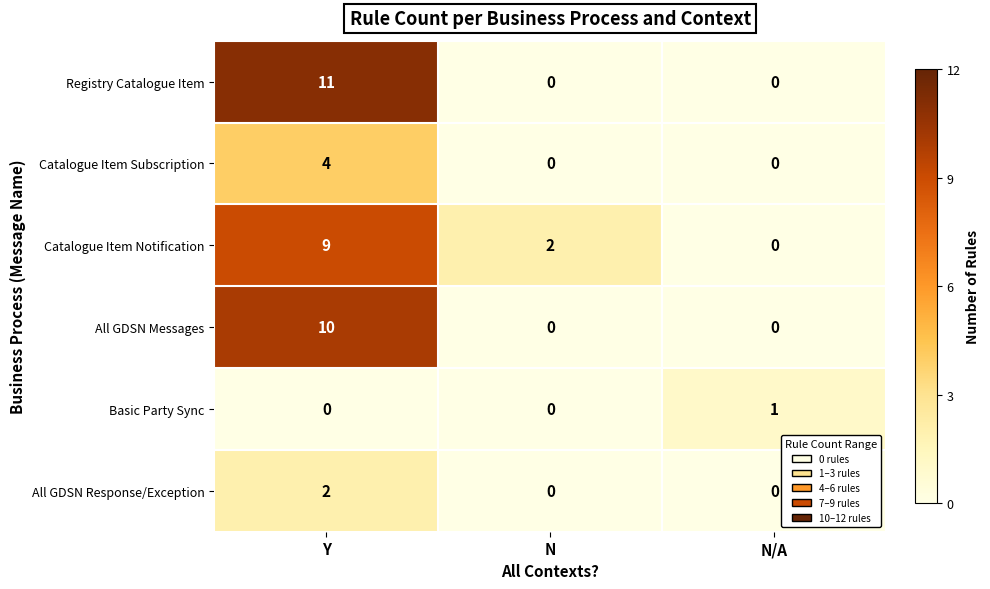

The Catalogue Item Subscription series shows 2 at N/A. True or false?

False